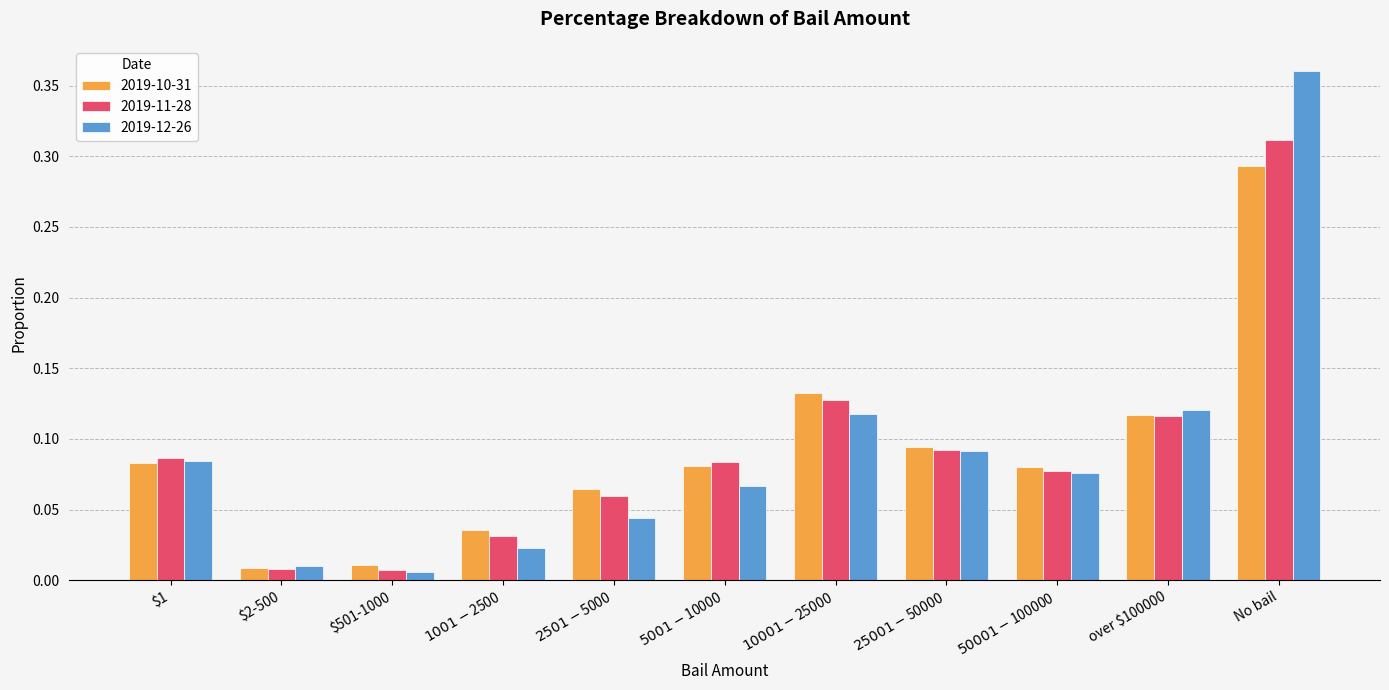

Which series has the widest spread of values?

2019-12-26